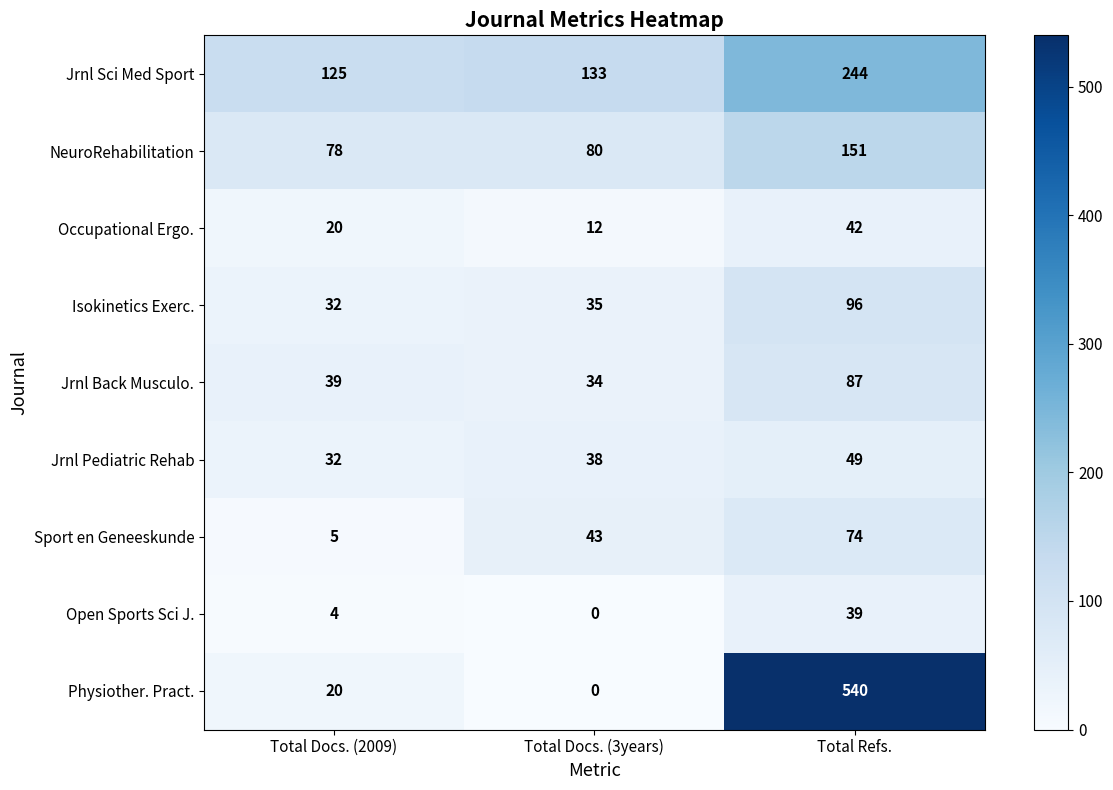

Reading left to right, extract all data points from this chart.

Jrnl Sci Med Sport: 125	133	244
NeuroRehabilitation: 78	80	151
Occupational Ergo.: 20	12	42
Isokinetics Exerc.: 32	35	96
Jrnl Back Musculo.: 39	34	87
Jrnl Pediatric Rehab: 32	38	49
Sport en Geneeskunde: 5	43	74
Open Sports Sci J.: 4	0	39
Physiother. Pract.: 20	0	540